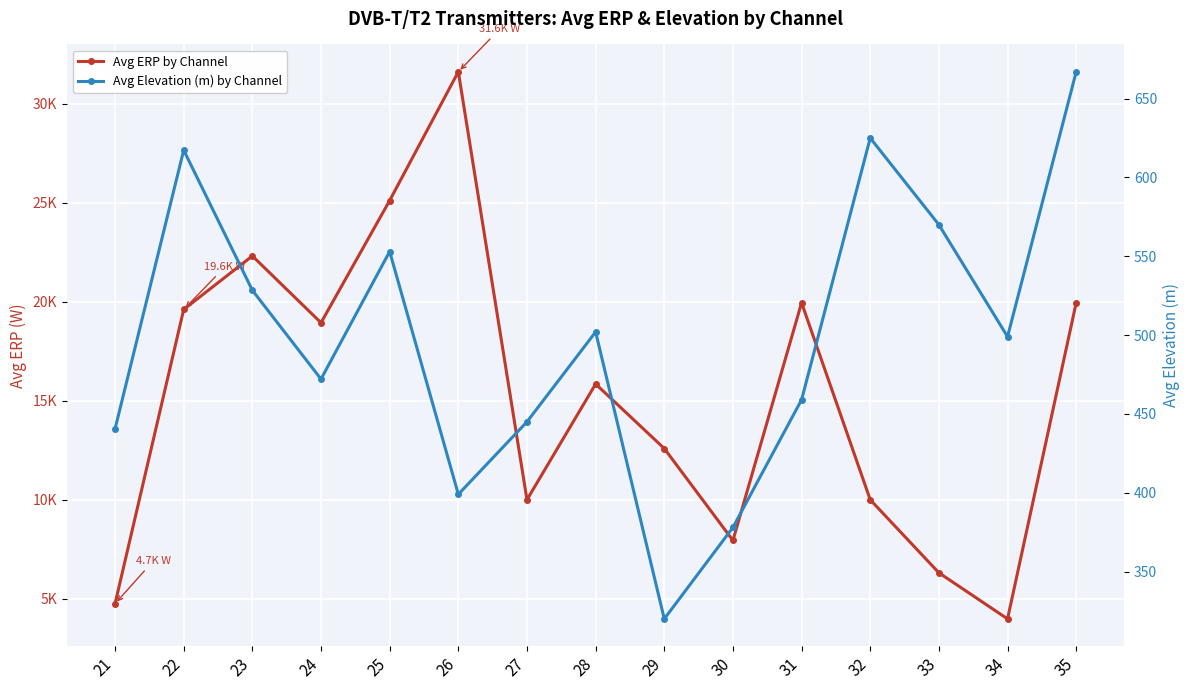

Which series has the largest total across all categories?

Avg ERP by Channel